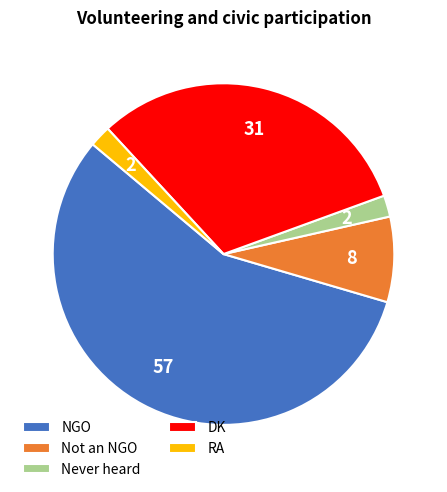

Do DK and RA together represent more than half of the pie?

No